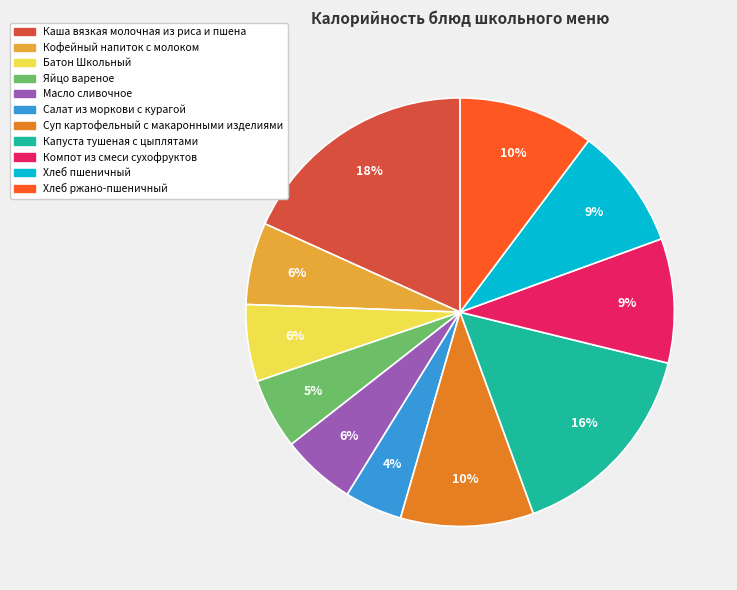

How many slices are in this pie chart?

11